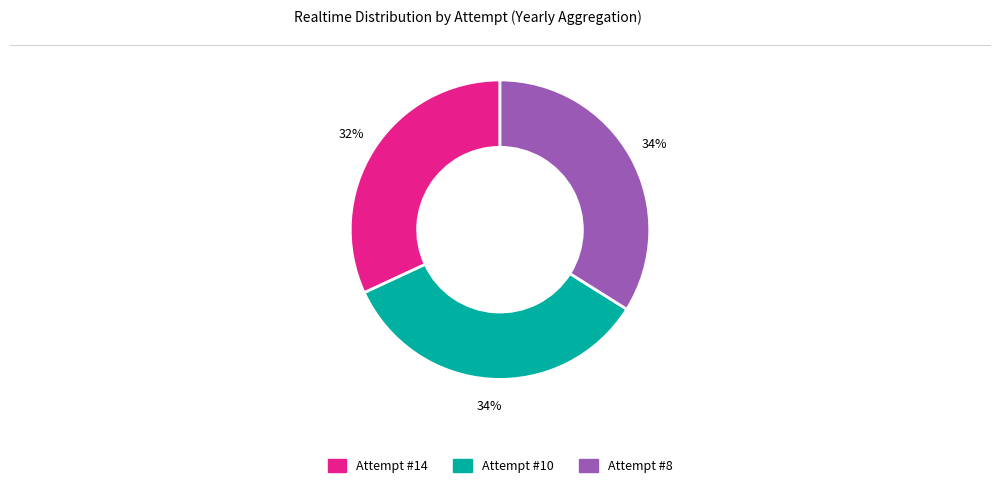

Which category has the smallest portion of the pie?

Attempt #14